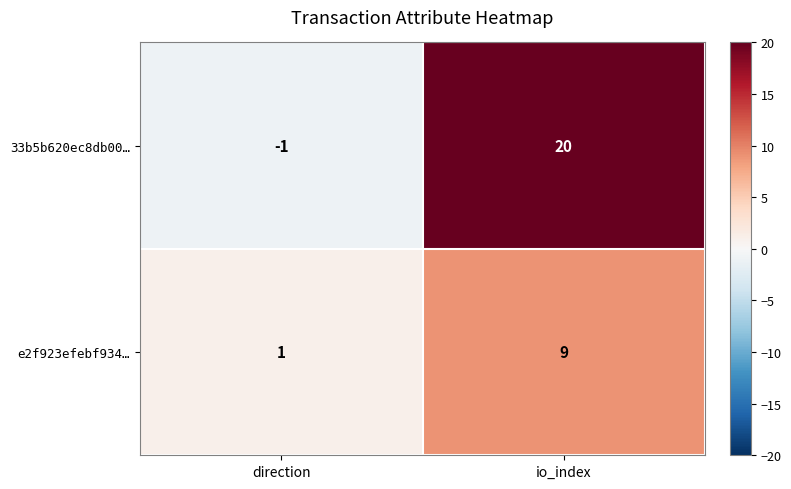

True or false: e2f923efebf934… has a value of 9 at io_index.

True